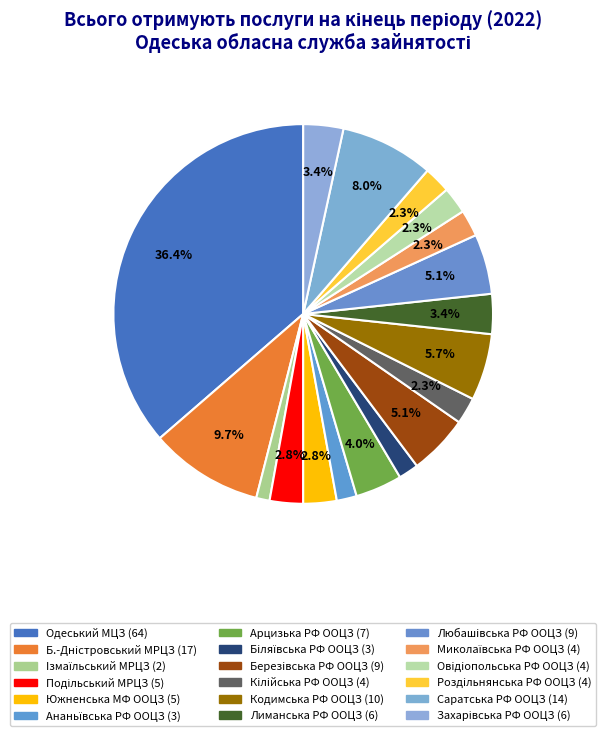

What percentage do Кодимська РФ ООЦЗ and Бiляївська РФ ООЦЗ together represent?

7.4%